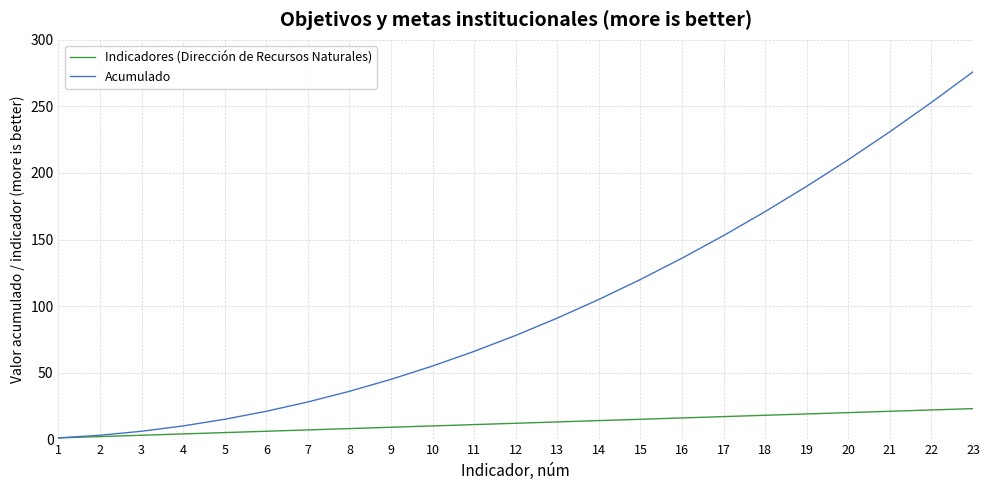

Rank the series by their average value, from lowest to highest.

Indicadores (Dirección de Recursos Naturales), Acumulado